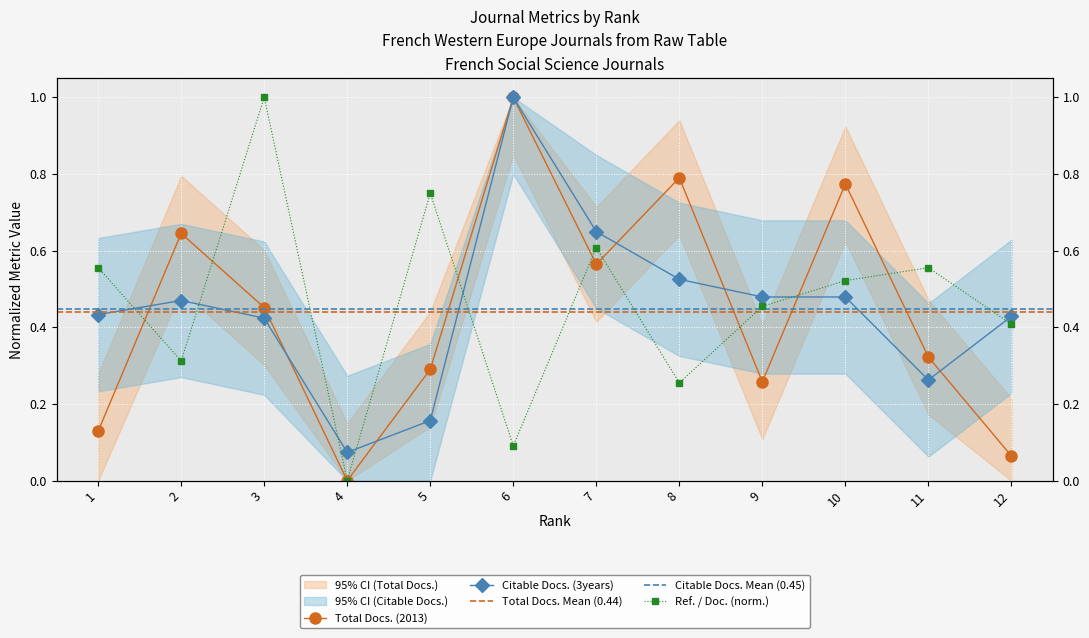

Rank the series by their average value, from lowest to highest.

Total Docs. (2013), Citable Docs. (3years), Ref. / Doc.